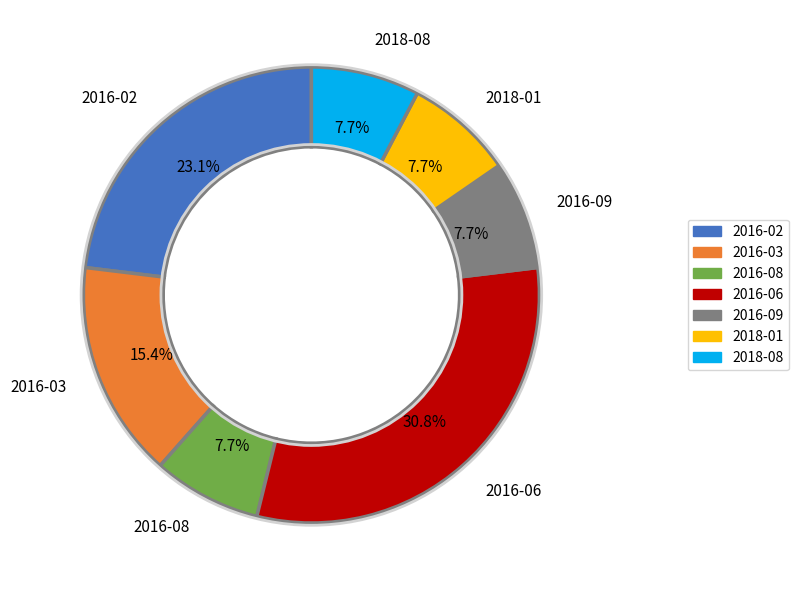

To the nearest percent, what percentage of the pie is 2018-01?

8%